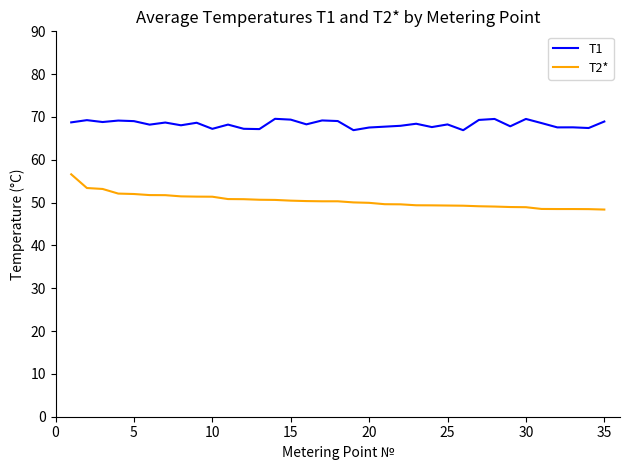

List the series in order of their overall mean, lowest first.

T2*, T1